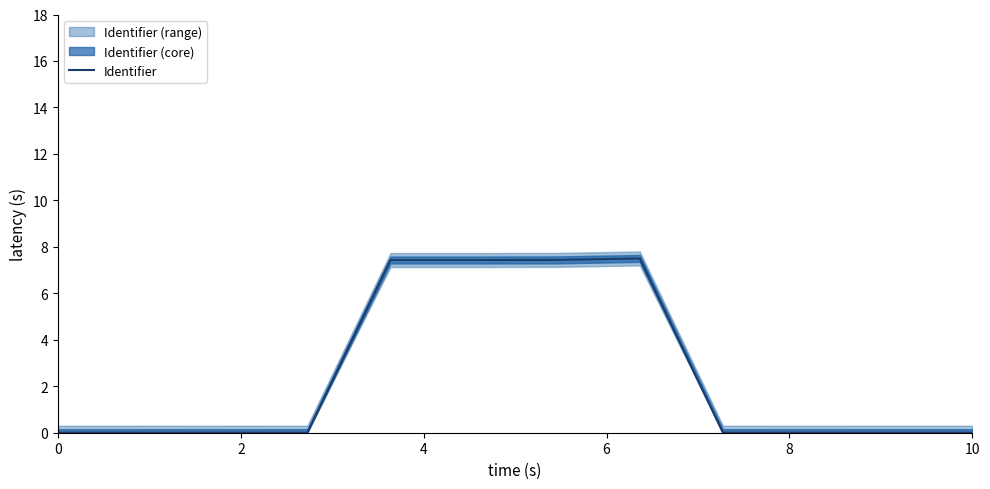

What is the average value?

2.5